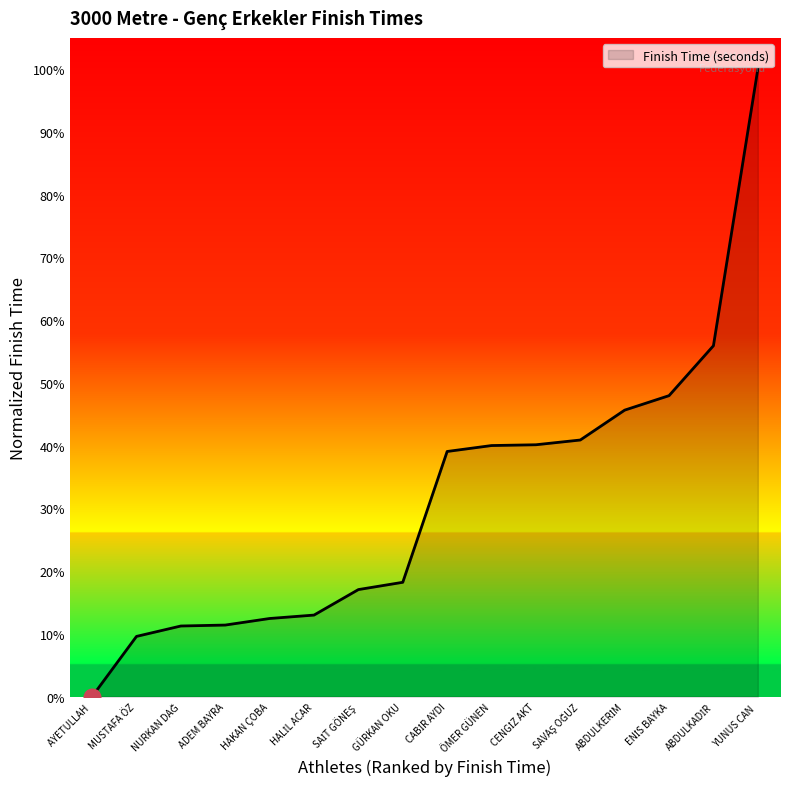

Does the chart display data point markers on the line(s)?

No